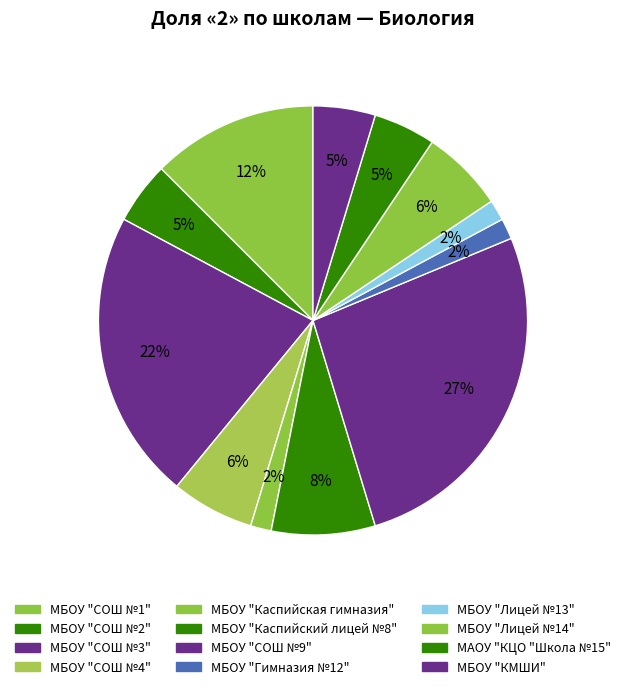

Count the number of slices in the pie.

12